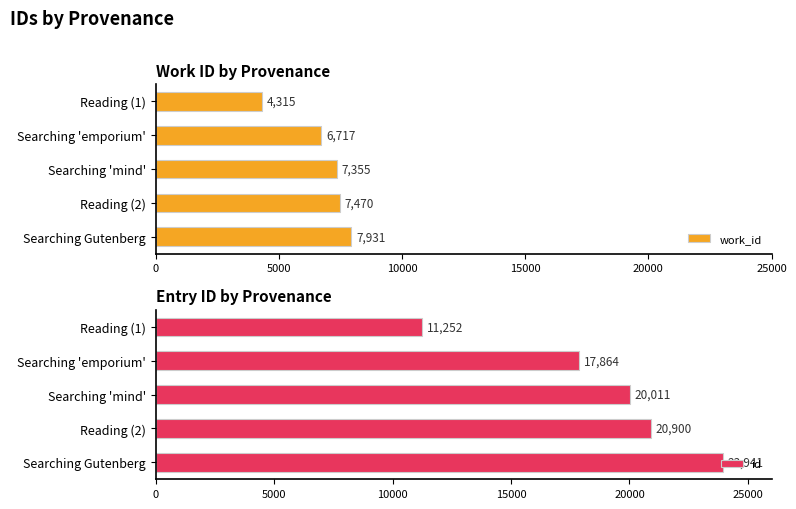

The work_id series shows 4315 at Reading (1). True or false?

True